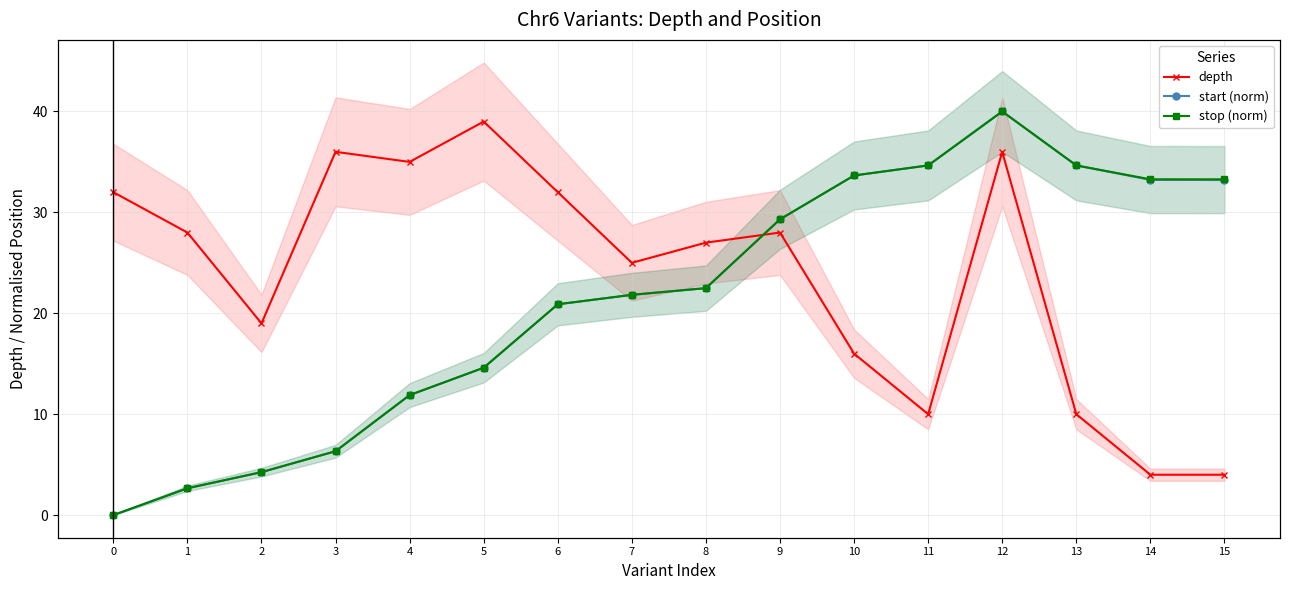

How many values in start (norm) are above zero?

15